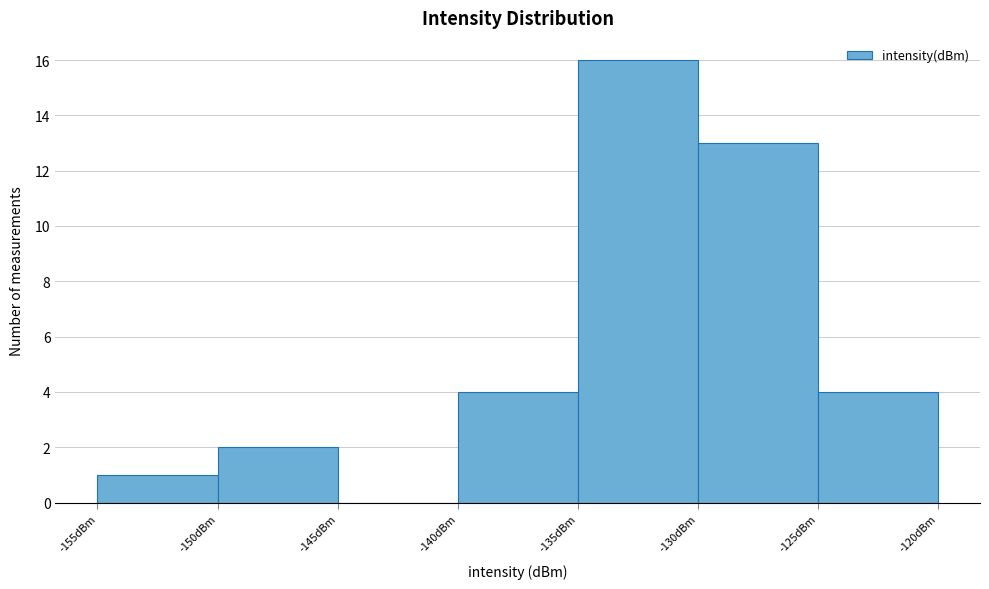

Reading left to right, transcribe this chart: for each bar, give the range it covers on the x-axis and its height. The values are not printed on the chart, so give them approximately, as read against the axis.

-155 to -150: 1
-150 to -145: 2
-145 to -140: 0
-140 to -135: 4
-135 to -130: 16
-130 to -125: 13
-125 to -120: 4